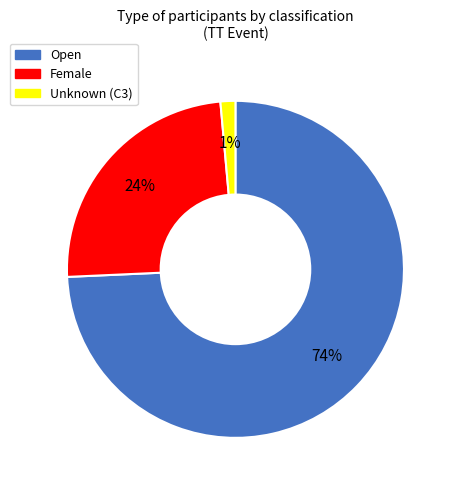

Combined, do Female and Unknown account for over 50%?

No